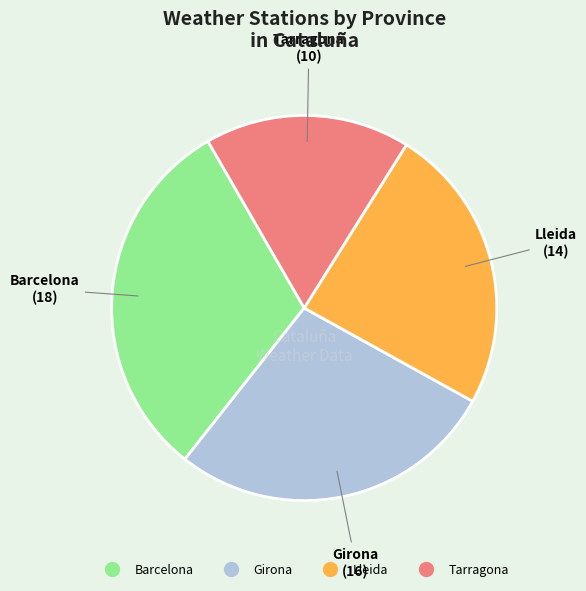

Is there a majority slice in this chart?

No